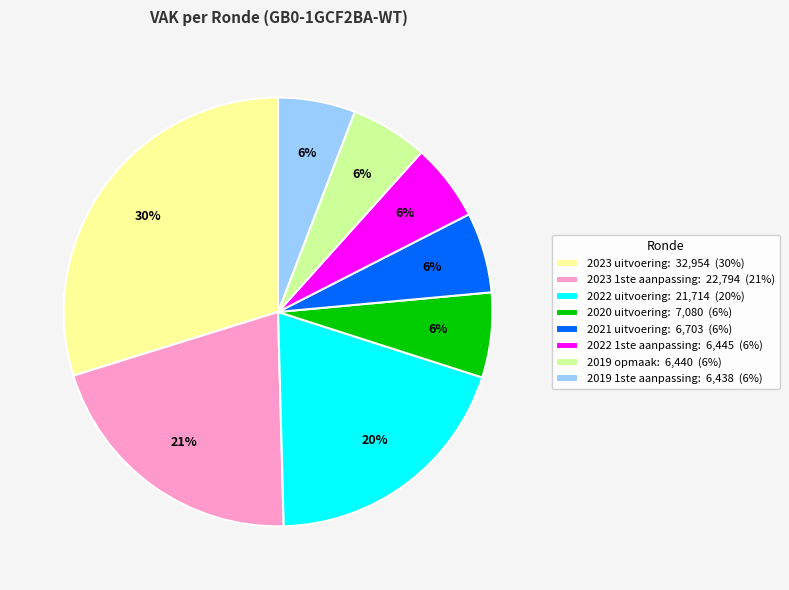

How many segments does this pie chart have?

8